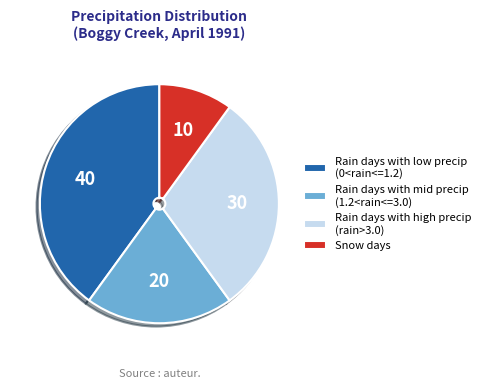

Is there any slice that represents more than half of the pie?

No